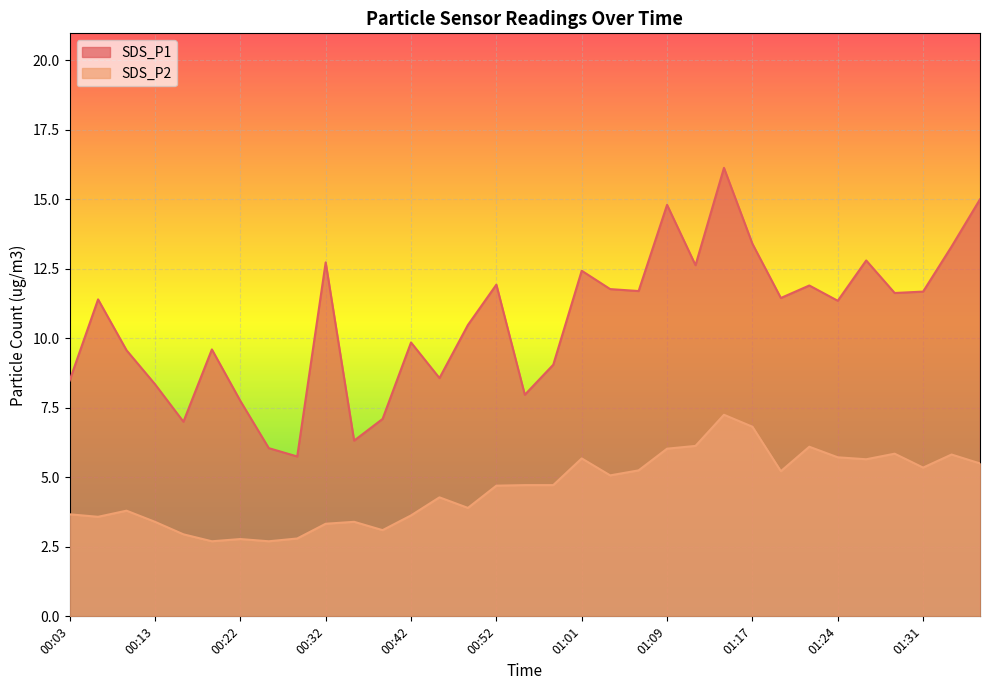

What is the sum of the SDS_P1 values at 01:14 and 00:59?

25.2